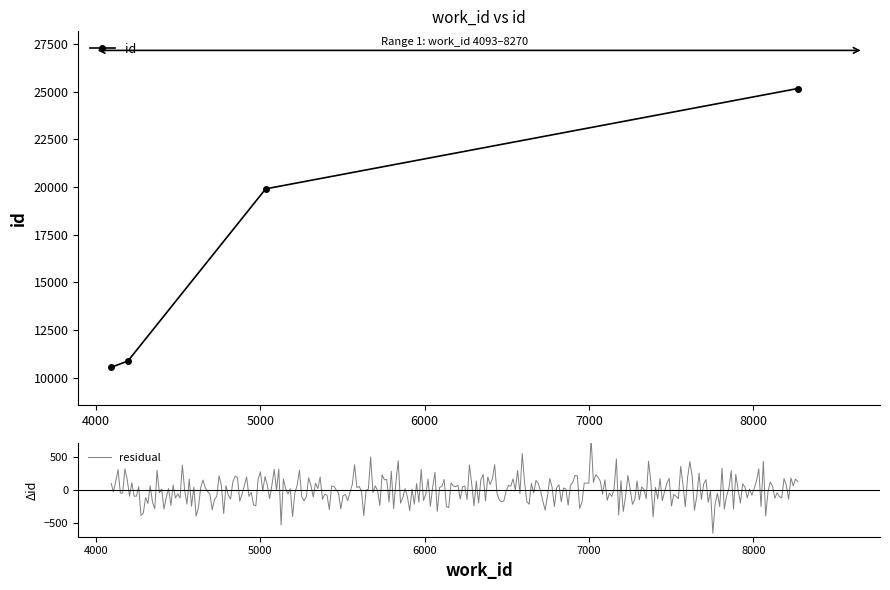

At which category does the chart reach its peak across all series?

8270